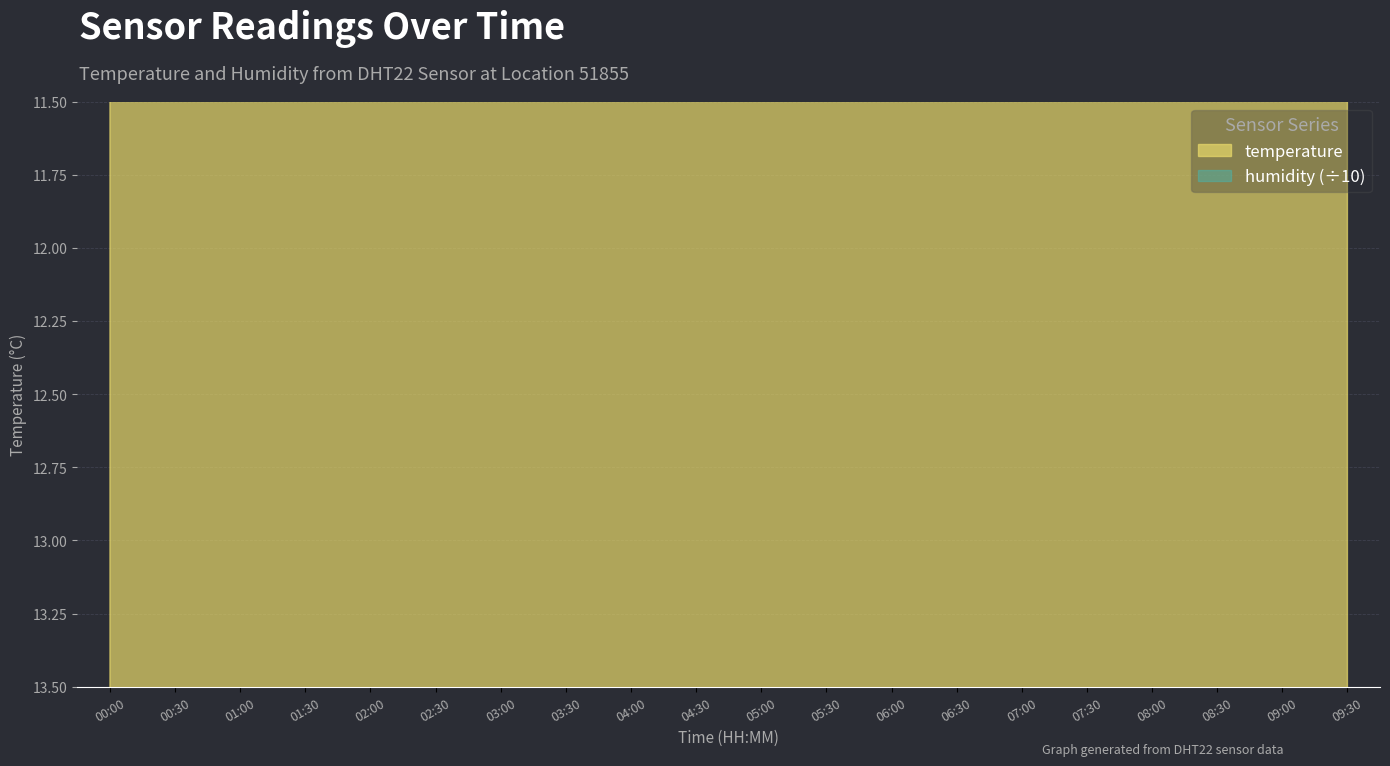

How many lines are shown in the chart?

1